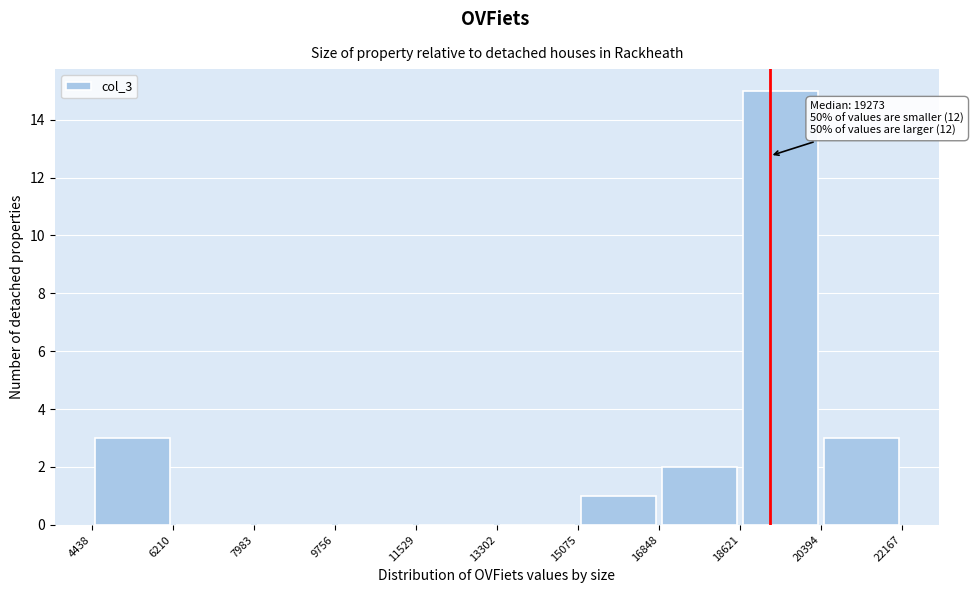

Over which range of the x-axis is the bar tallest?

18621 to 20394